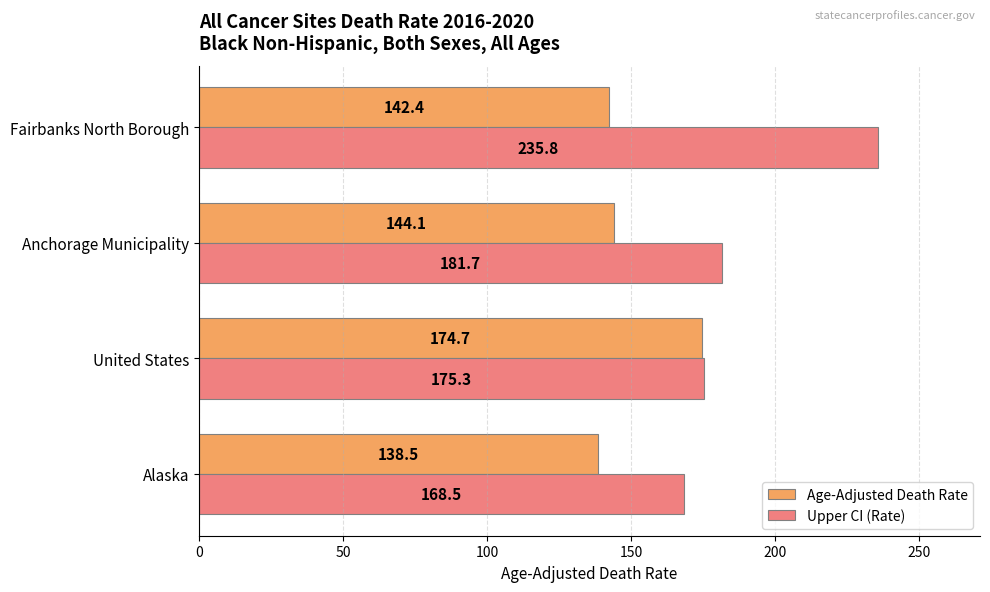

What is the difference between the Age-Adjusted Death Rate values at United States and Fairbanks North Borough?

32.3